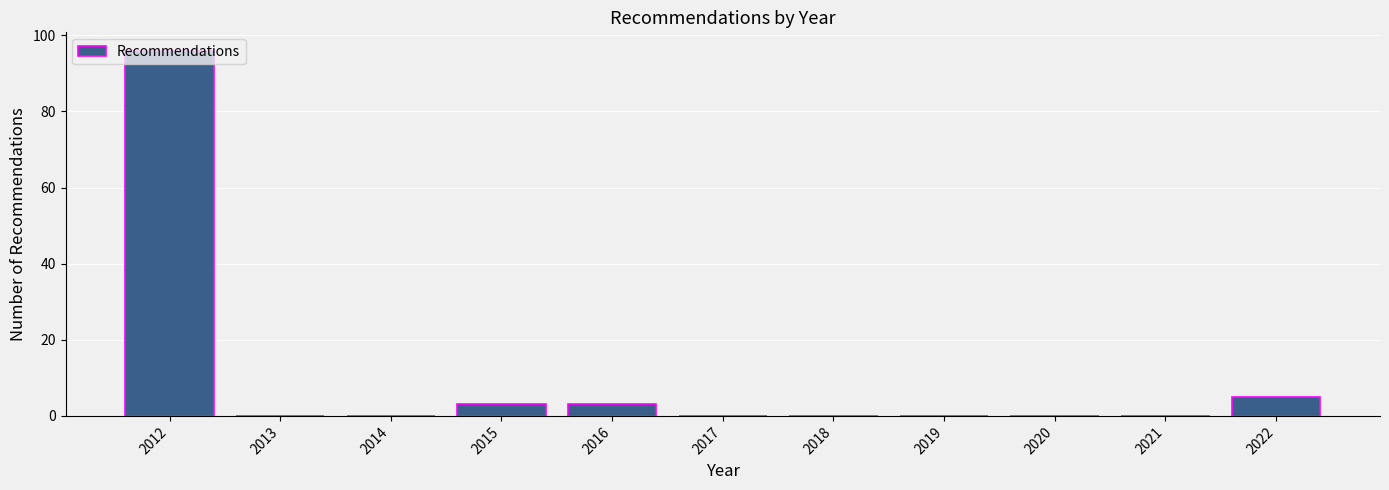

Over which range of the x-axis is the bar tallest?

2011.5 to 2012.5